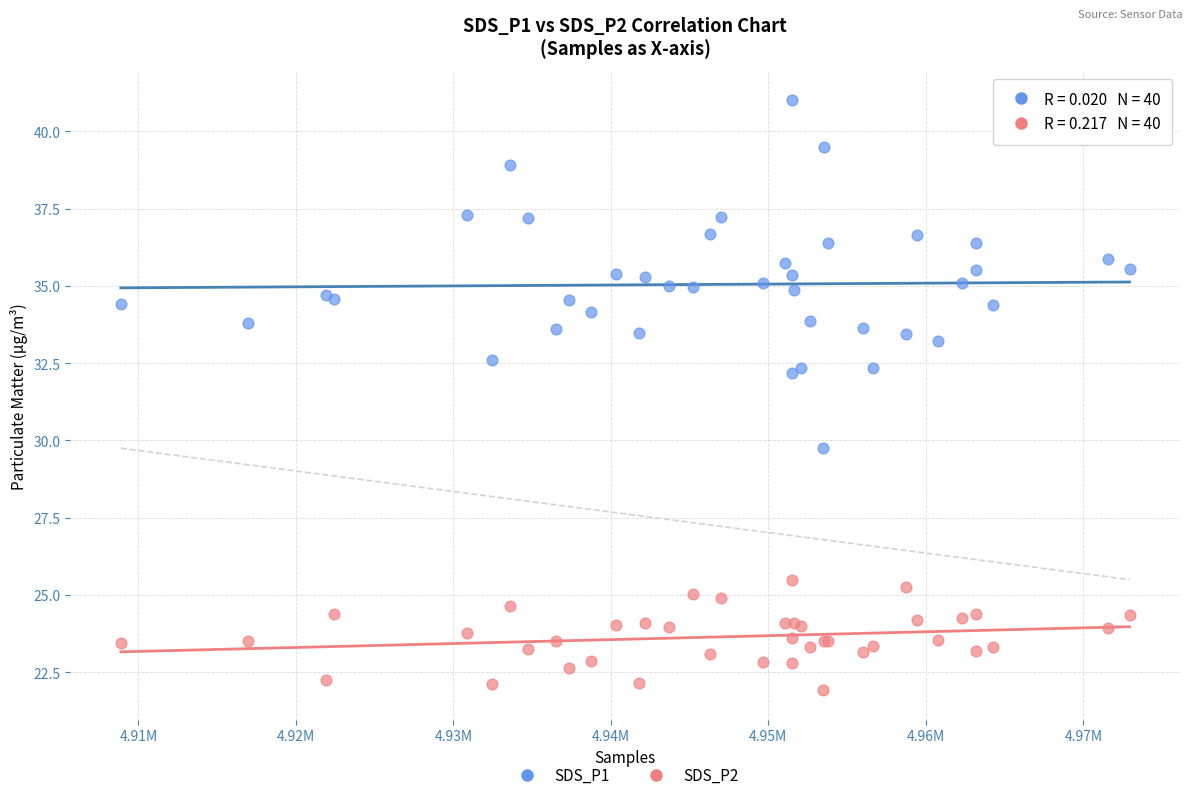

Which series reaches the maximum Y coordinate?

SDS_P1